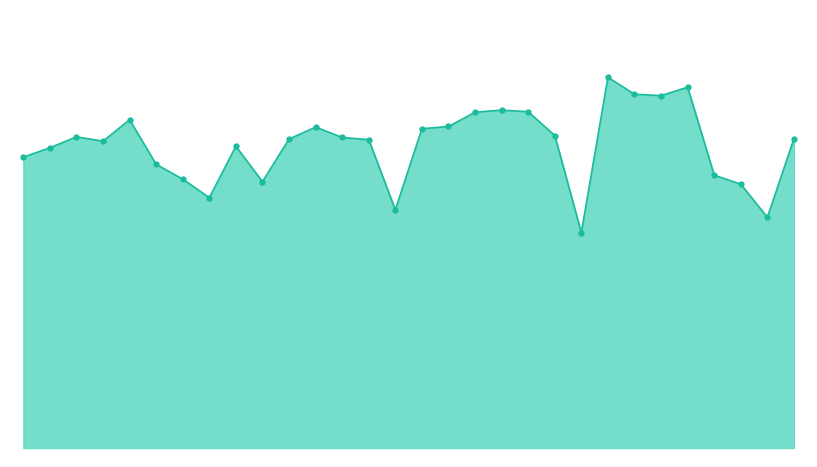

What is the value of the 15th point from the left?

1806.0